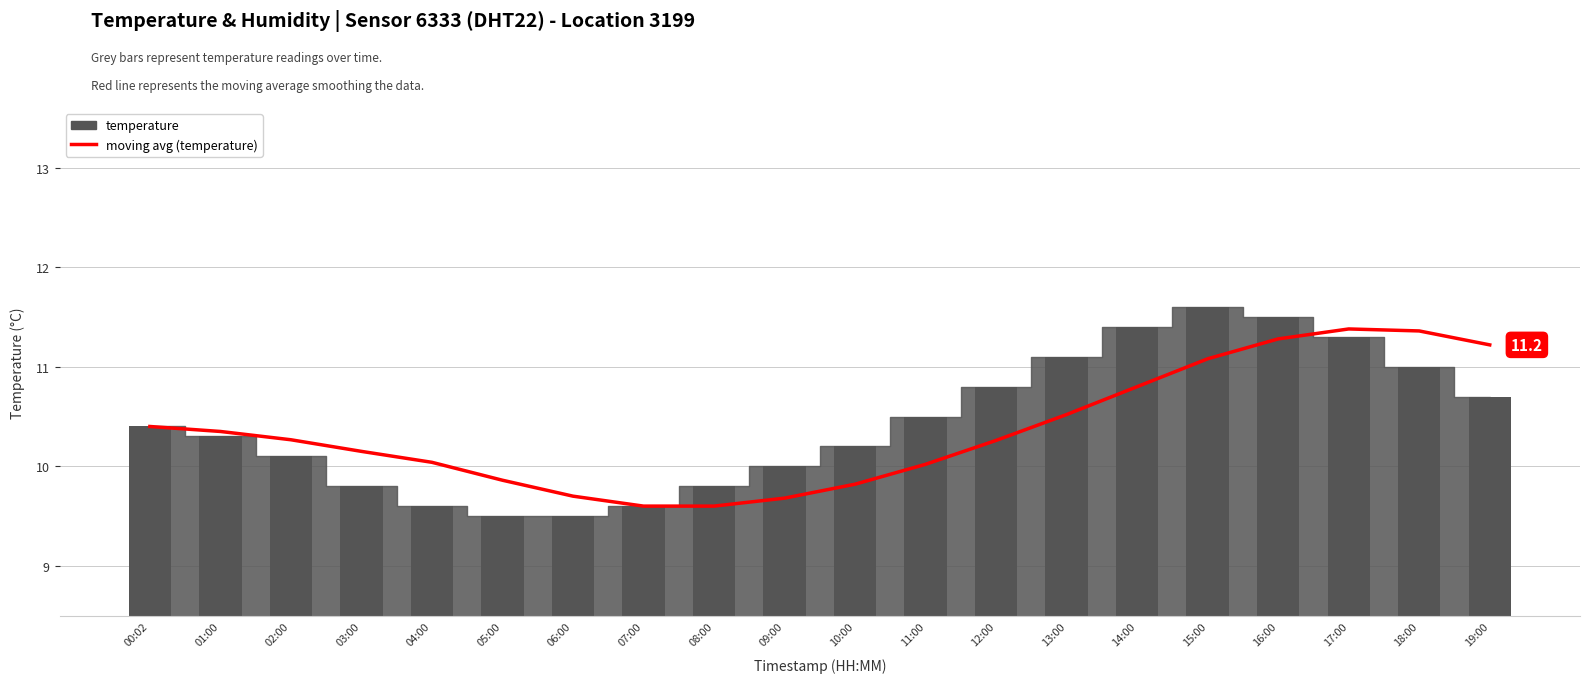

Rank the categories by temperature value from highest to lowest.

15:00, 16:00, 14:00, 17:00, 13:00, 18:00, 12:00, 19:00, 11:00, 00:02, 01:00, 10:00, 02:00, 09:00, 03:00, 08:00, 04:00, 07:00, 05:00, 06:00